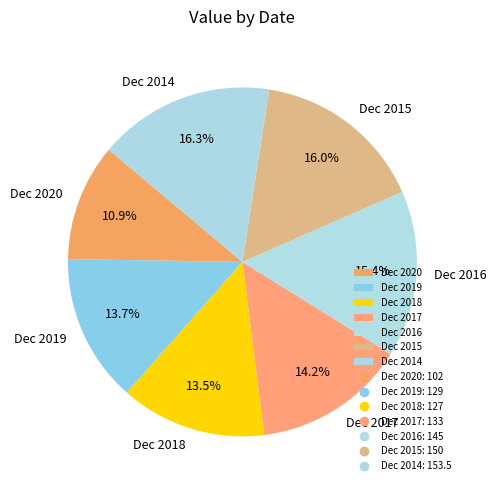

What is the smallest slice in the pie chart?

Dec 2020